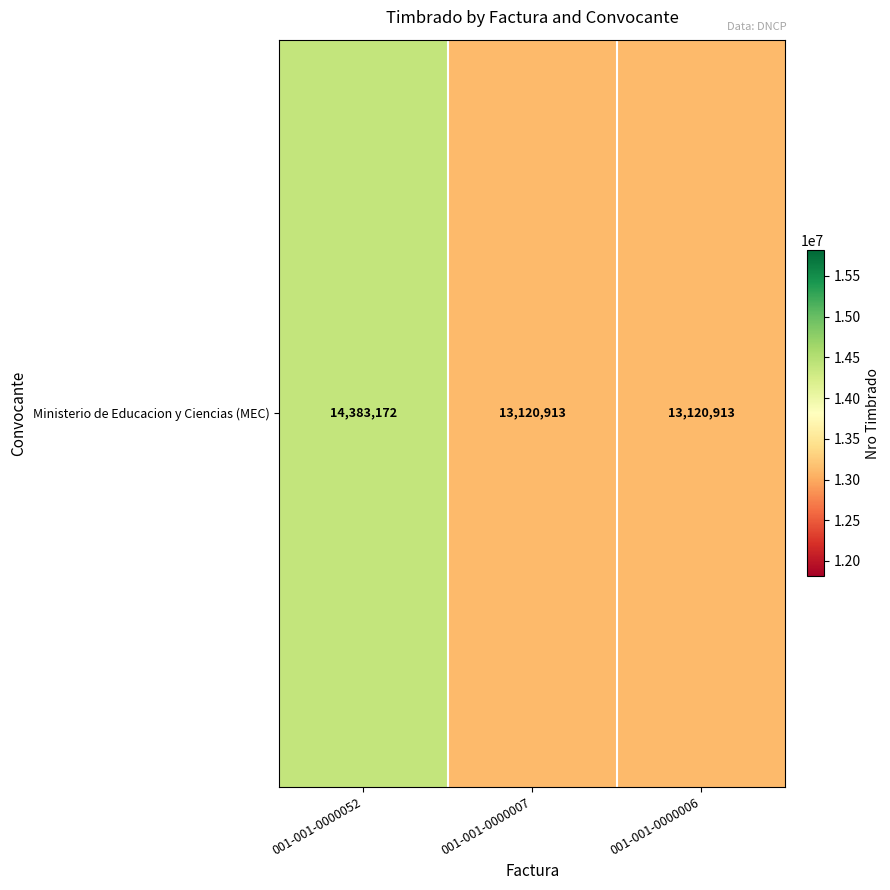

What is the minimum value shown in the chart?

13120913